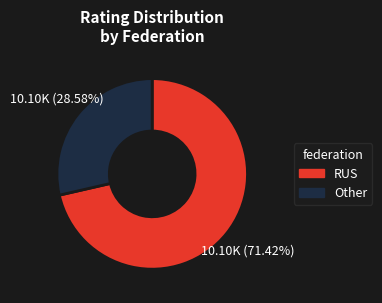

Is there a majority slice in this chart?

Yes